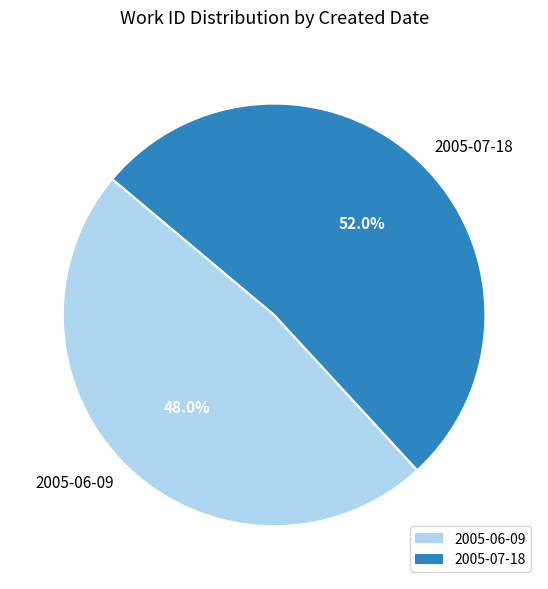

Count the number of slices in the pie.

2